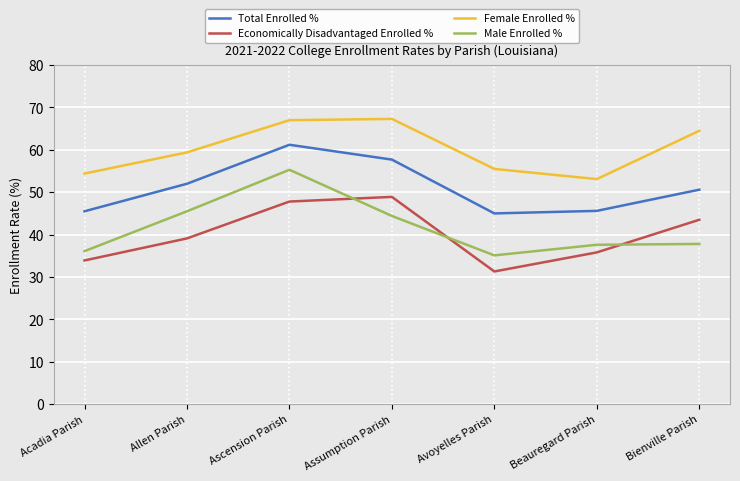

What are all the series names shown in the legend?

Total Enrolled %, Economically Disadvantaged Enrolled %, Female Enrolled %, Male Enrolled %